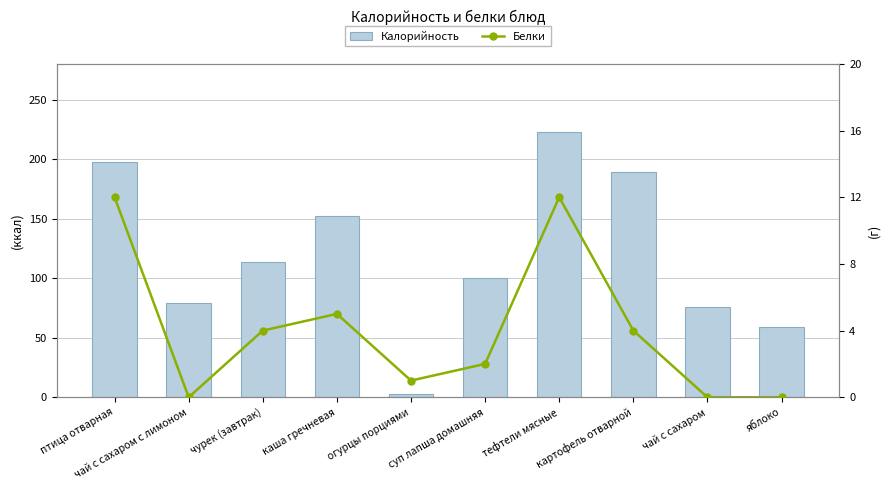

What is the average value of the Белки series?

4